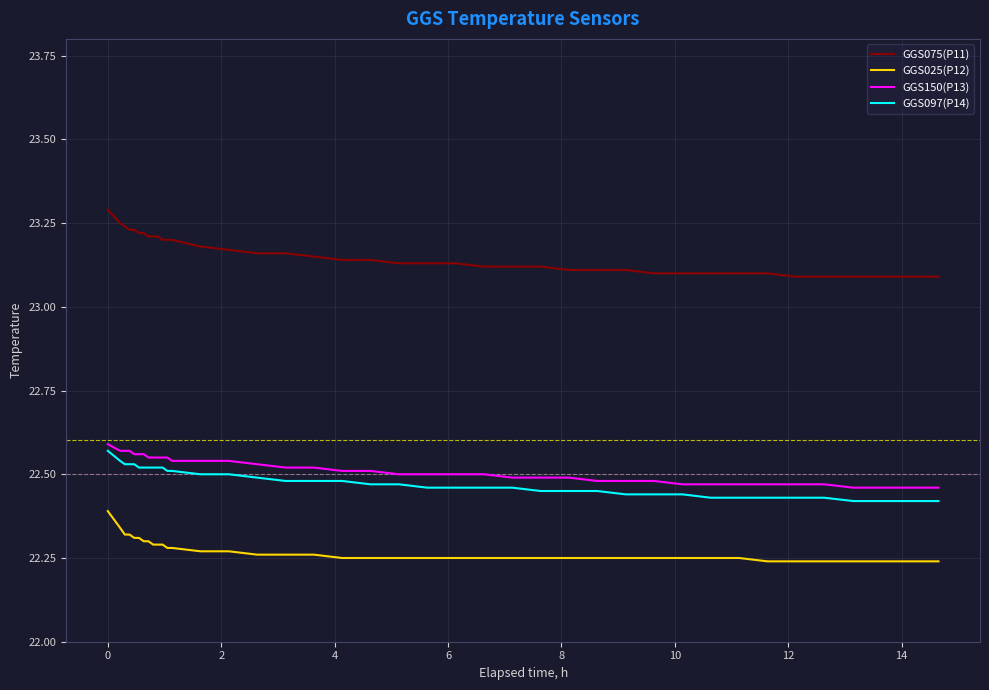

True or false: GGS097(P14) and GGS025(P12) cross at least once.

False